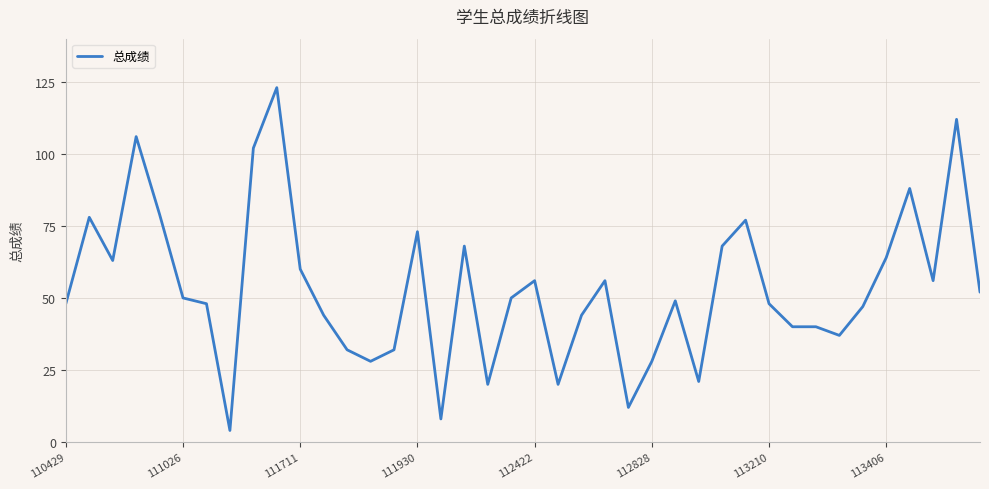

Reading left to right, transcribe all the data shown in this chart.

48	78	63	106	79	50	48	4	102	123	60	44	32	28	32	73	8	68	20	50	56	20	44	56	12	28	49	21	68	77	48	40	40	37	47	64	88	56	112	52